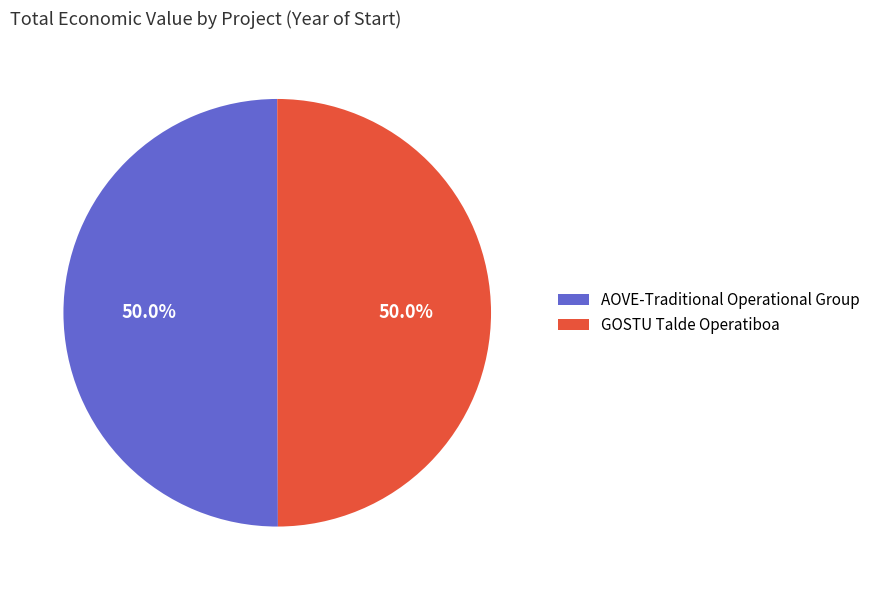

What percentage is NOT represented by AOVE-Traditional Operational Group?

50.0%